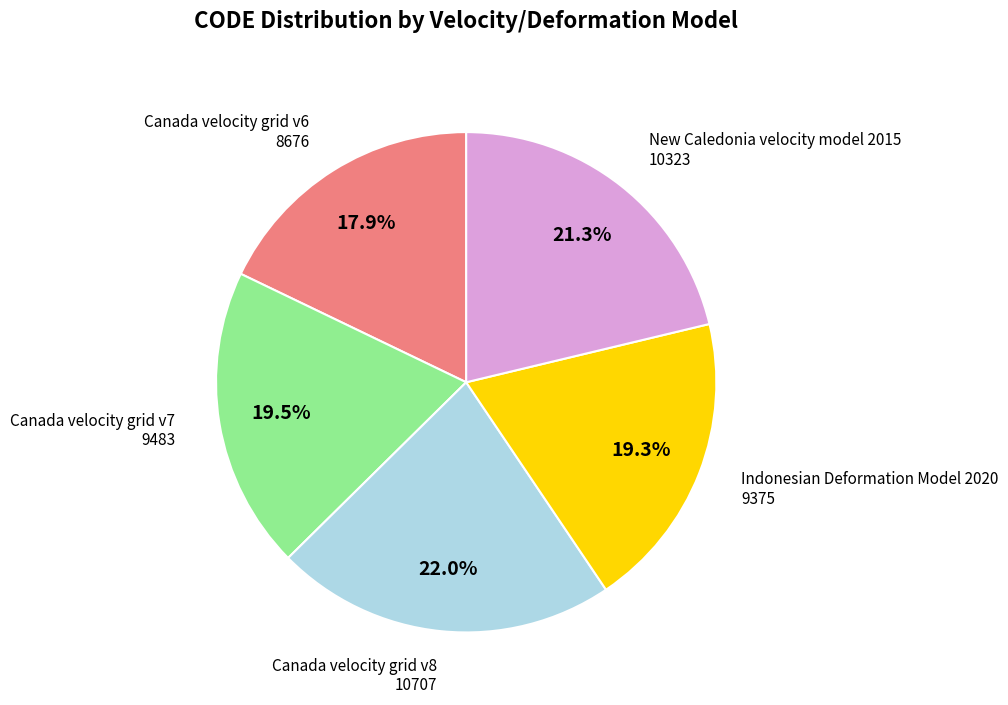

What is the largest slice in the pie chart?

Canada velocity grid v8